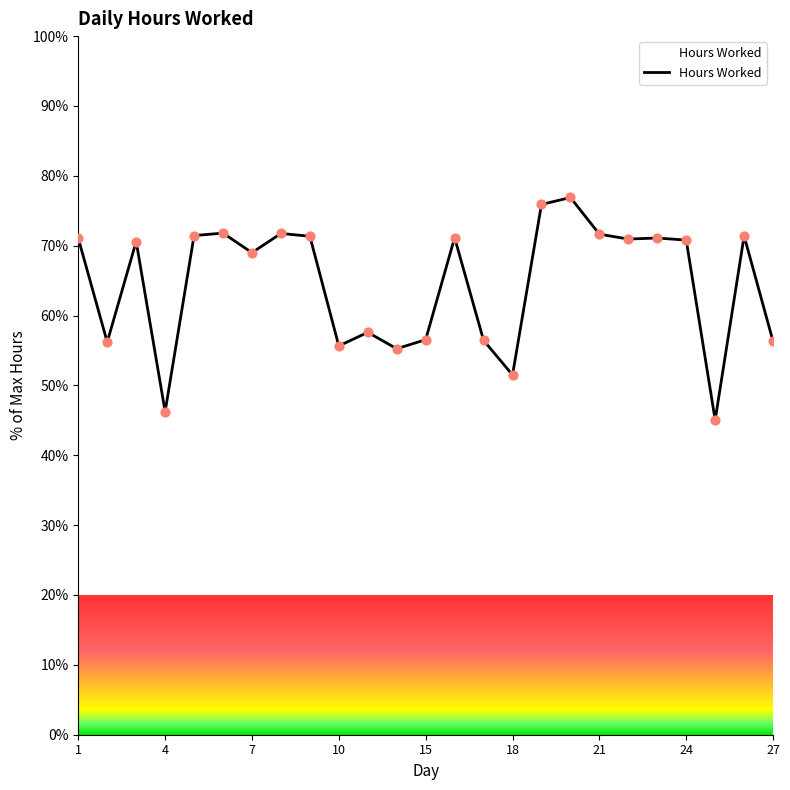

What is the change in value from 1 to 17?

+5.9